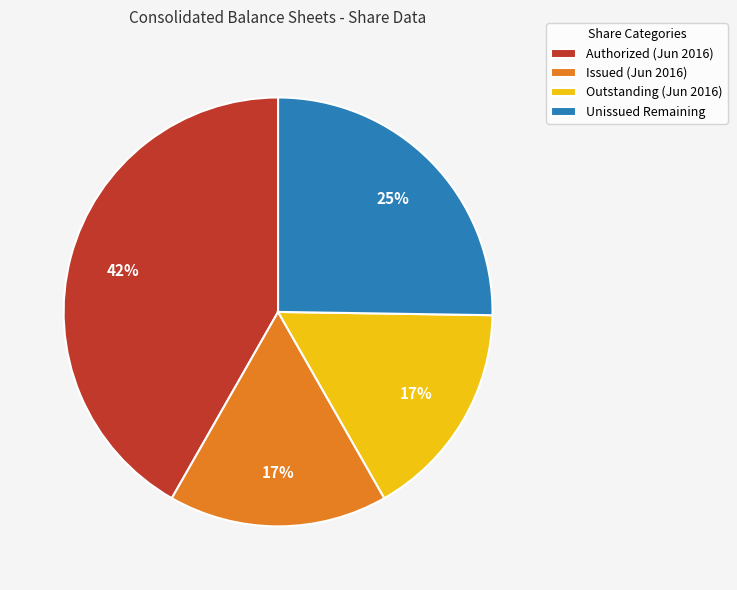

True or false: Unissued Remaining accounts for 11% of the total.

False